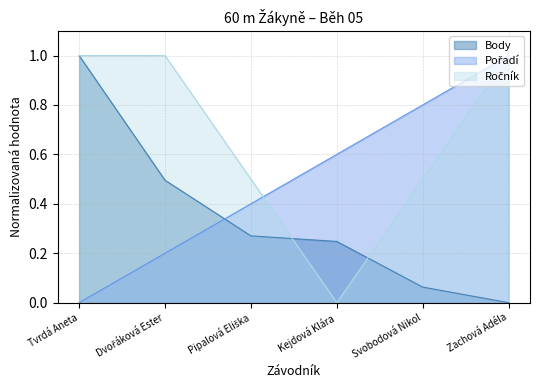

What is the total value across all series at Pipalová Eliška?

1.2